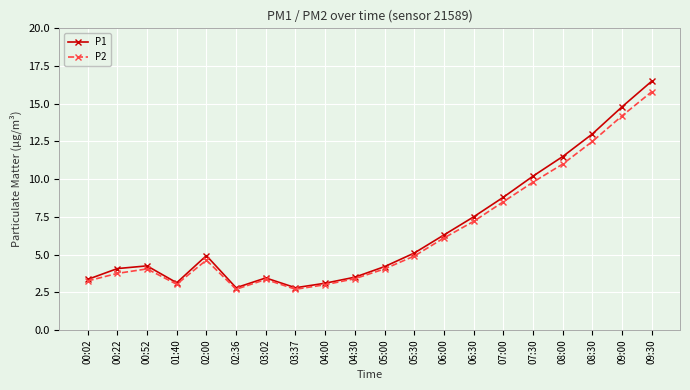

At which category does P2 reach its first local peak?

00:52